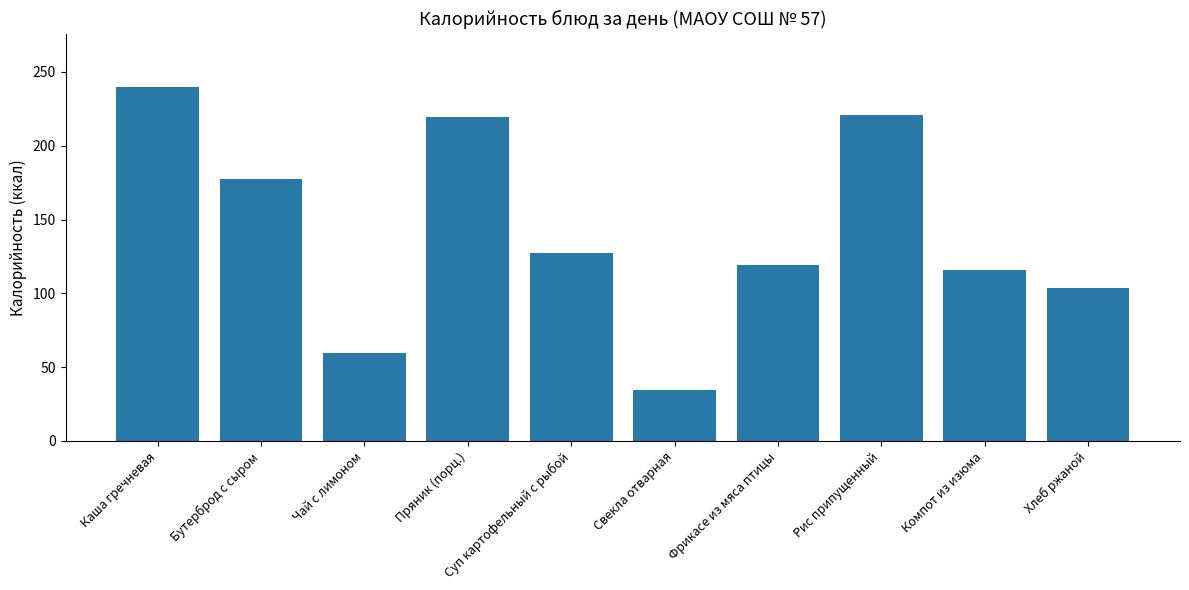

What is the maximum value shown in the chart?

240.0